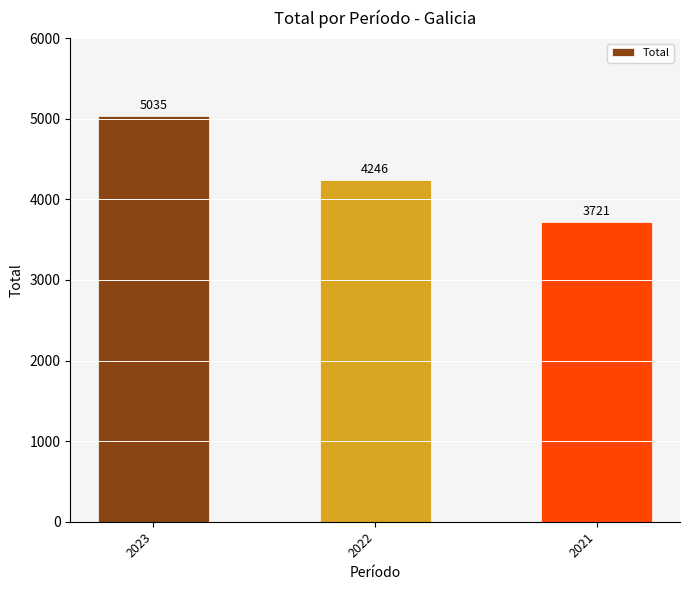

The chart shows a value of 5035 at 2023. True or false?

True